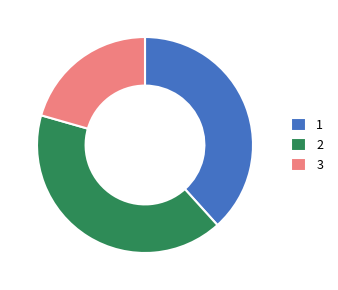

Is the sum of 1 and 2 greater than half?

Yes